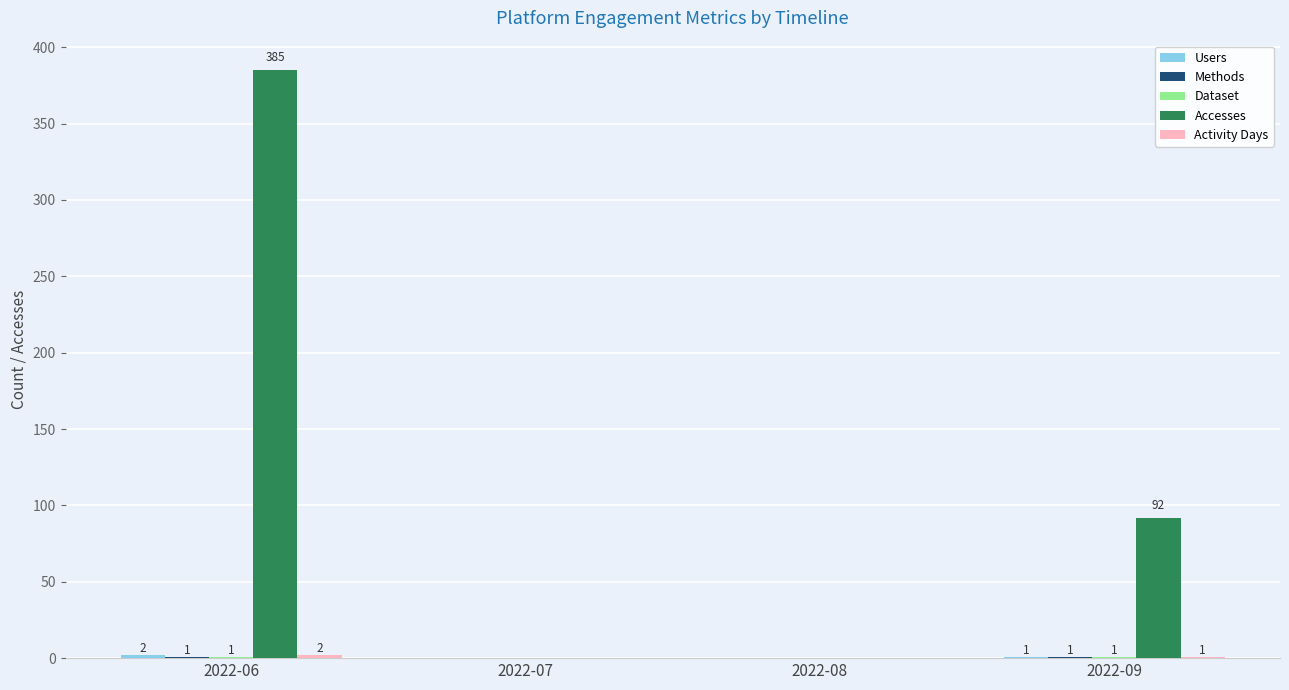

How many series are shown in this chart?

5